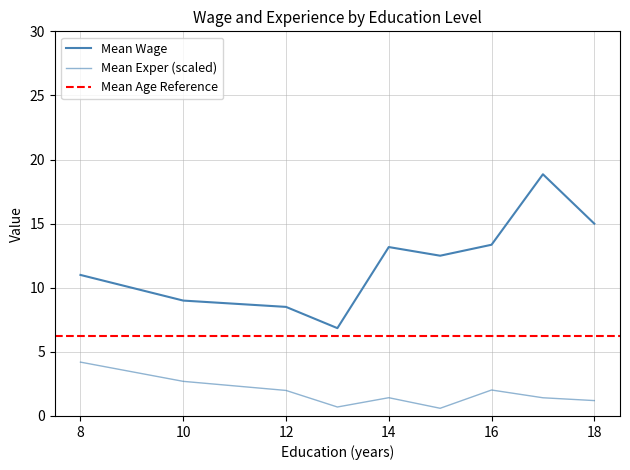

True or false: Mean Wage by Educ has a value of 10.9 at 18.

False